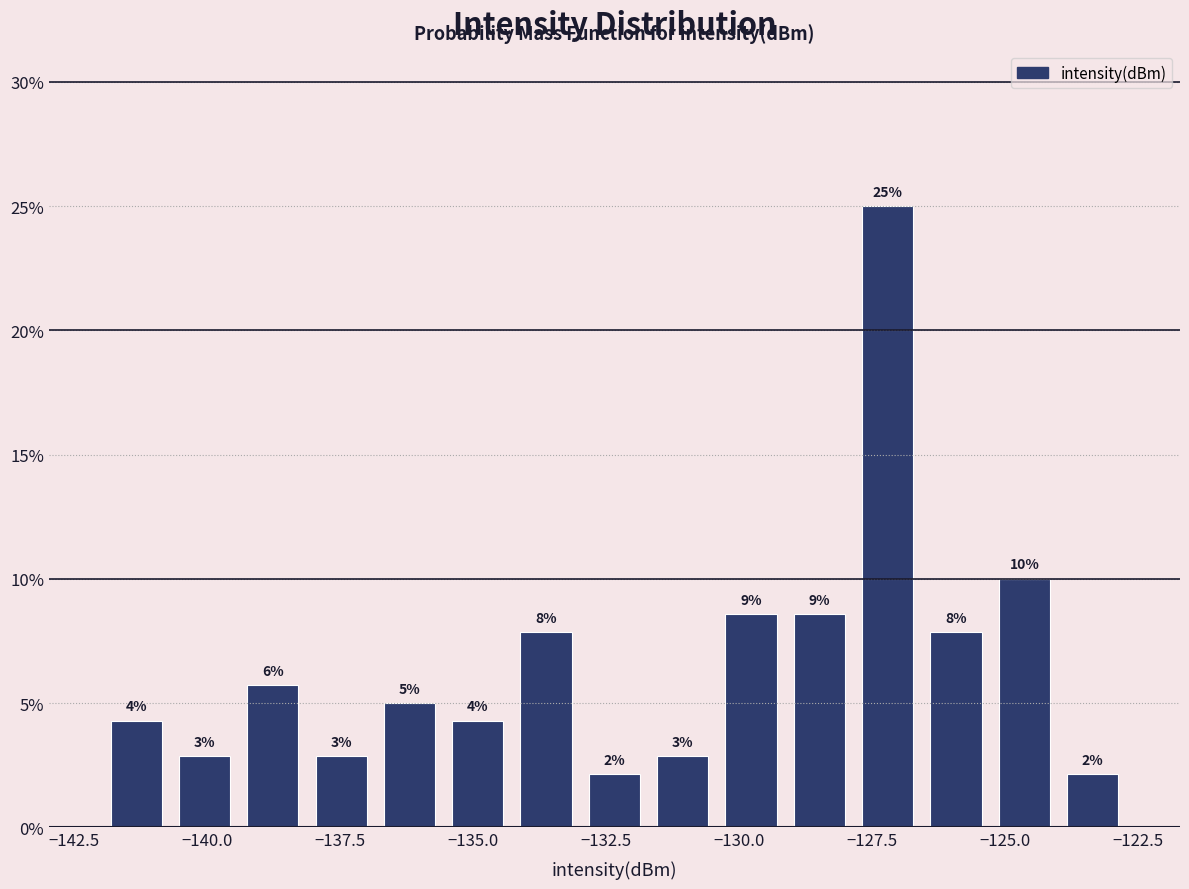

Read against the x-axis, roughly where is the centre of the tallest bar?

-127.0